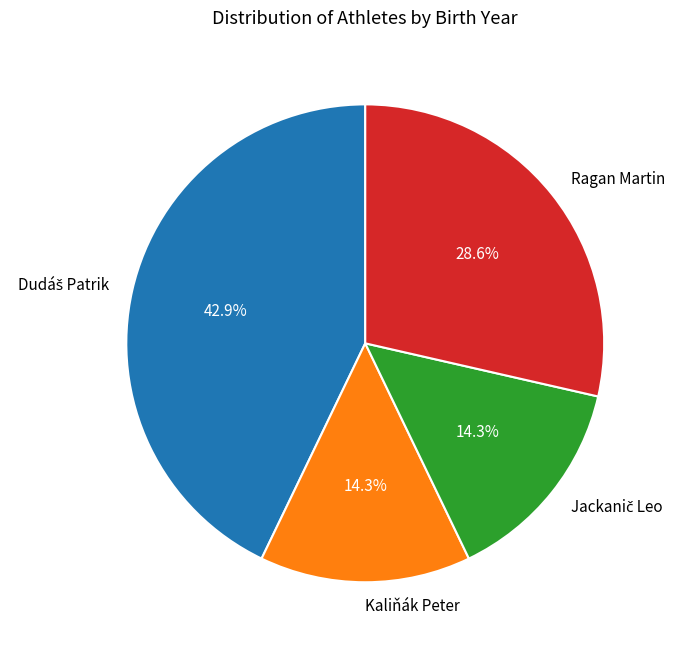

To the nearest percent, what portion does Ragan Martin represent?

29%